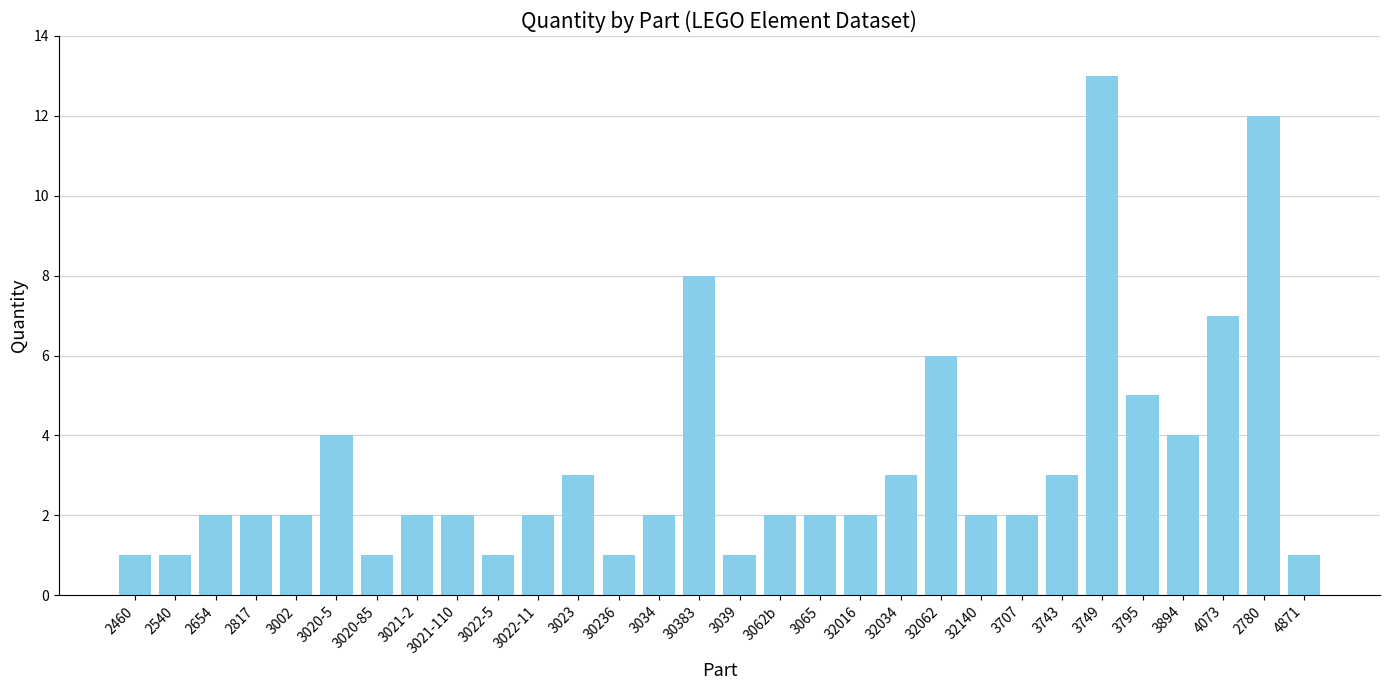

Which has a higher value, 3023 or 2540?

3023